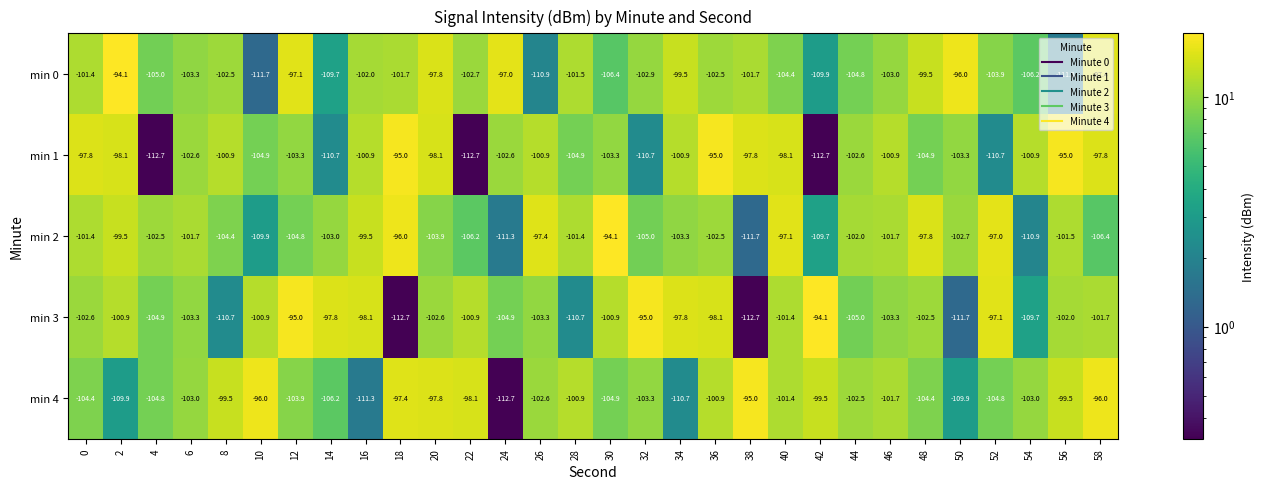

What is the total value across all series at 18?

-502.8